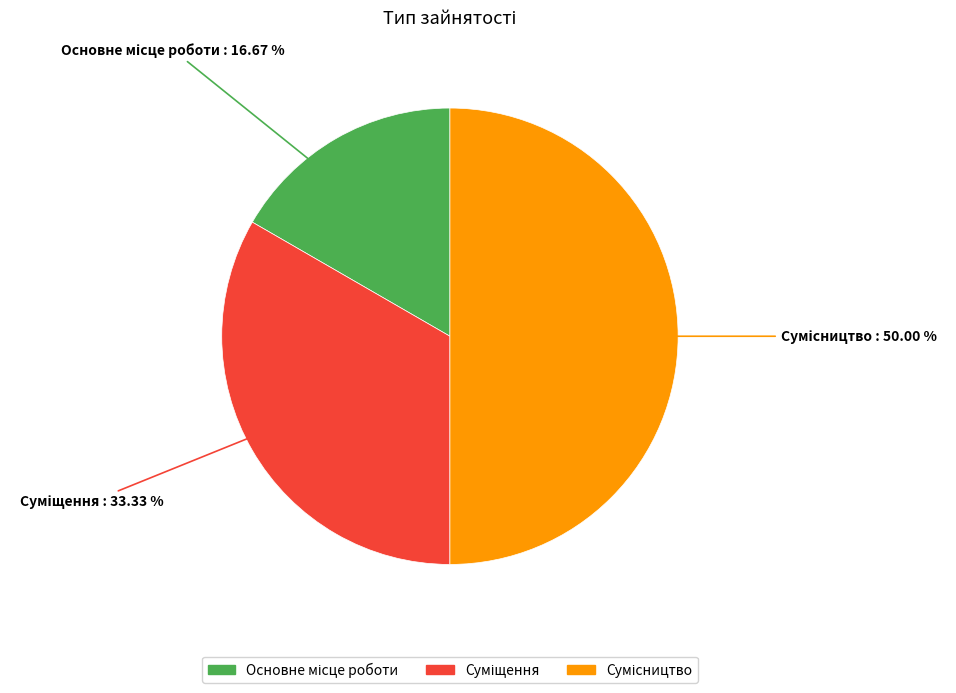

How many segments does this pie chart have?

3